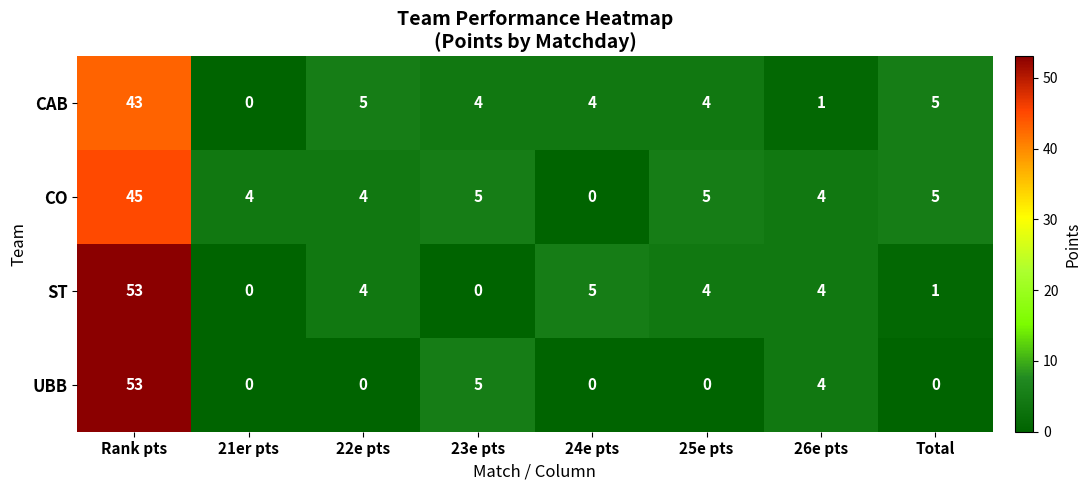

What is the sum of the CAB values at Total and 21er pts?

5